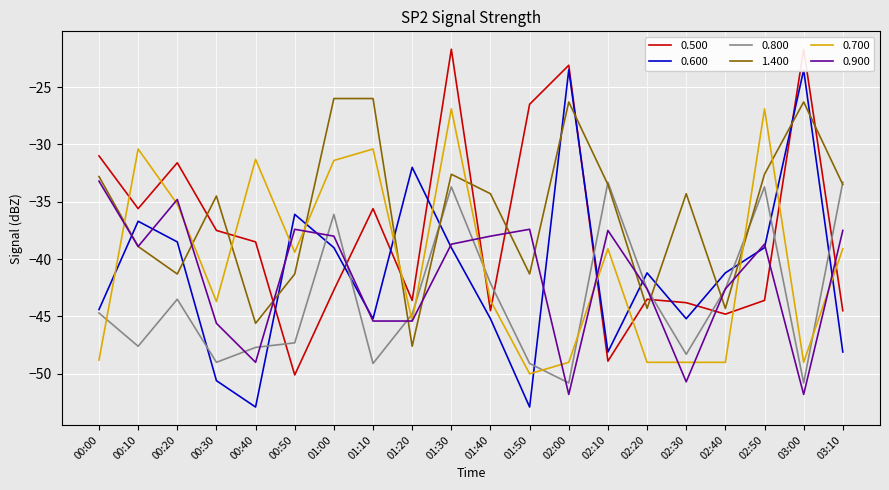

What is the difference between the 0.600 values at 00:10 and 01:40?

8.5